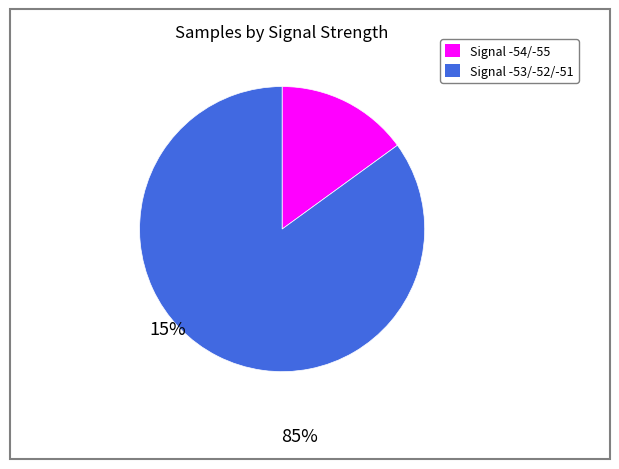

Is there any slice that represents more than half of the pie?

Yes